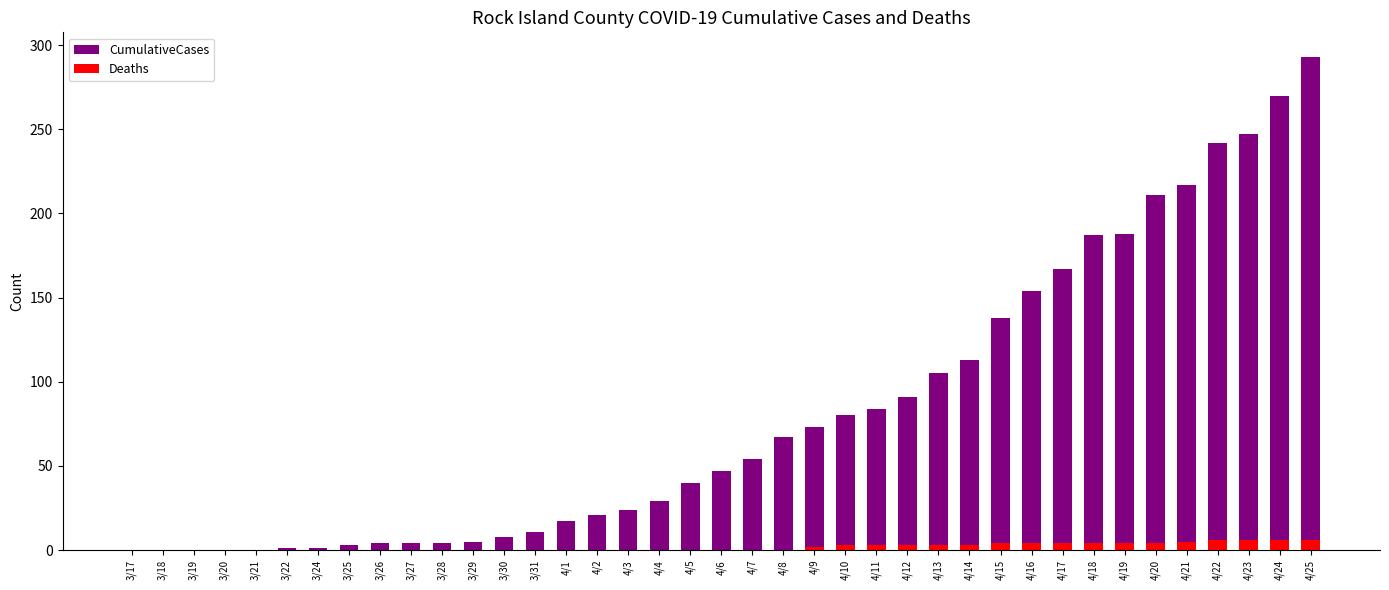

What is the highest value of the Deaths series?

6